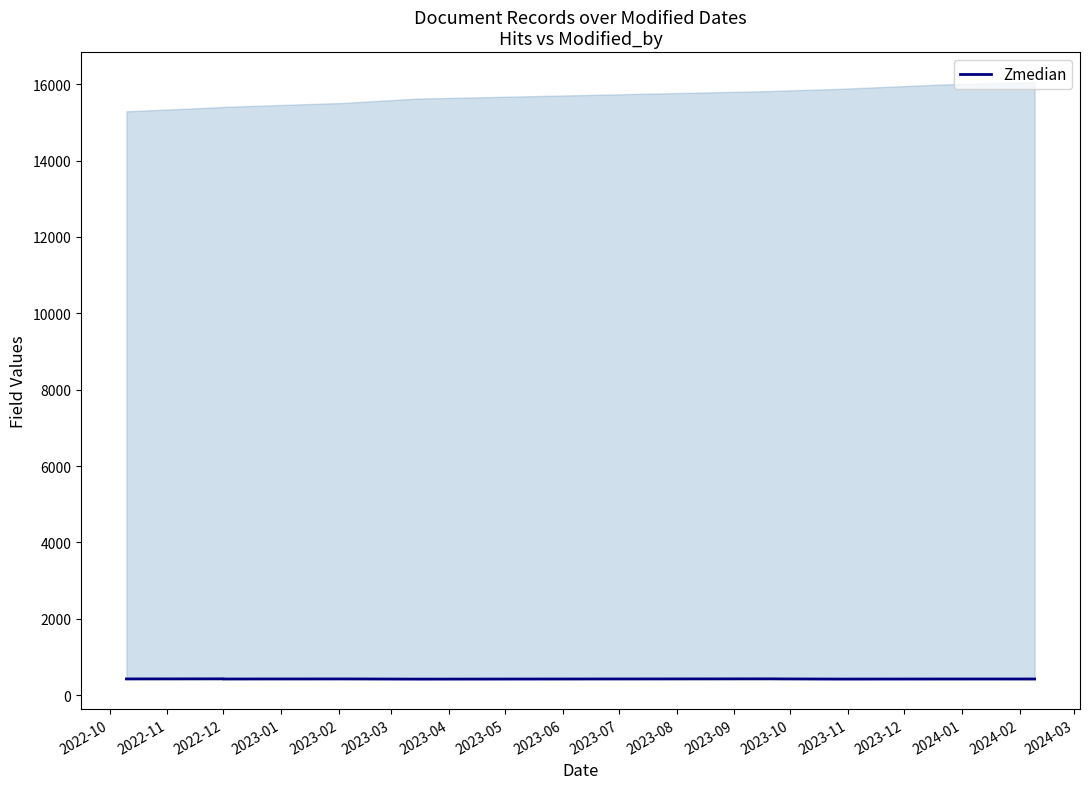

Count the values in the range 425 to 427.

6